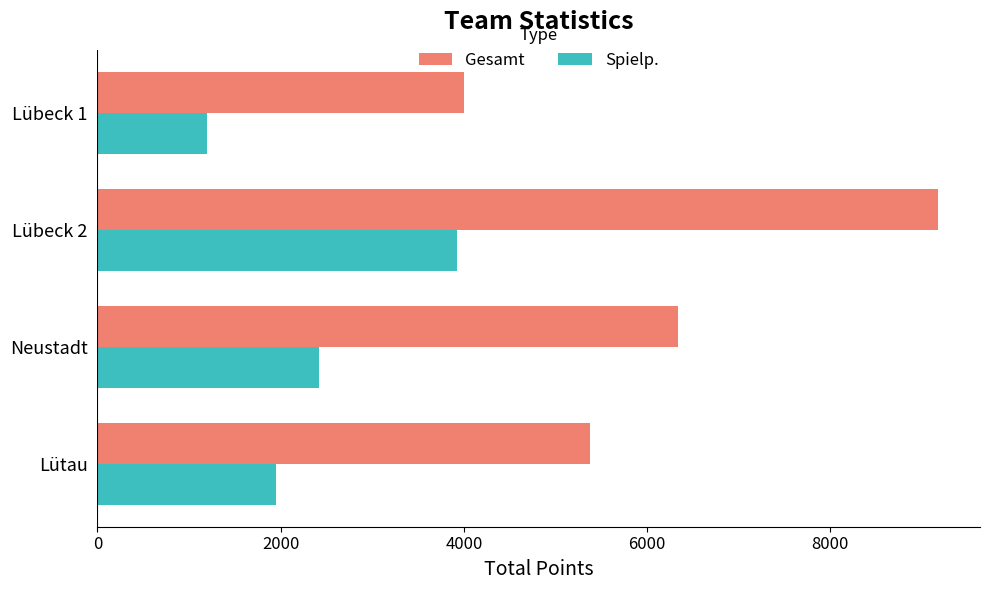

What is the average value of the Gesamt series?

6224